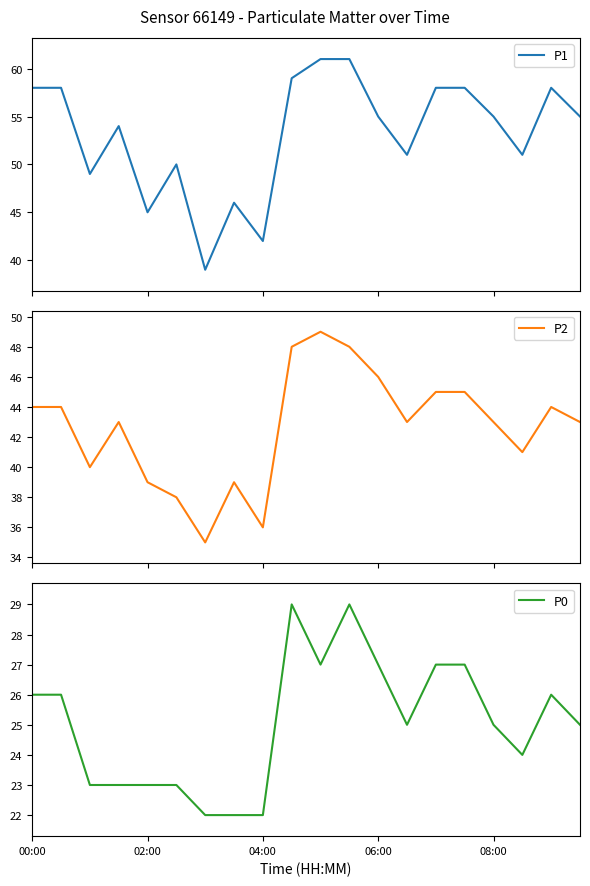

At which label does P2 reach its peak?

10